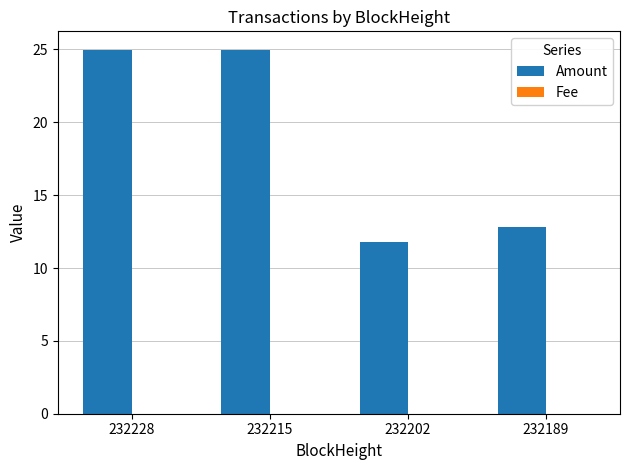

Between 232228 and 232202, which series saw the biggest shift?

Amount